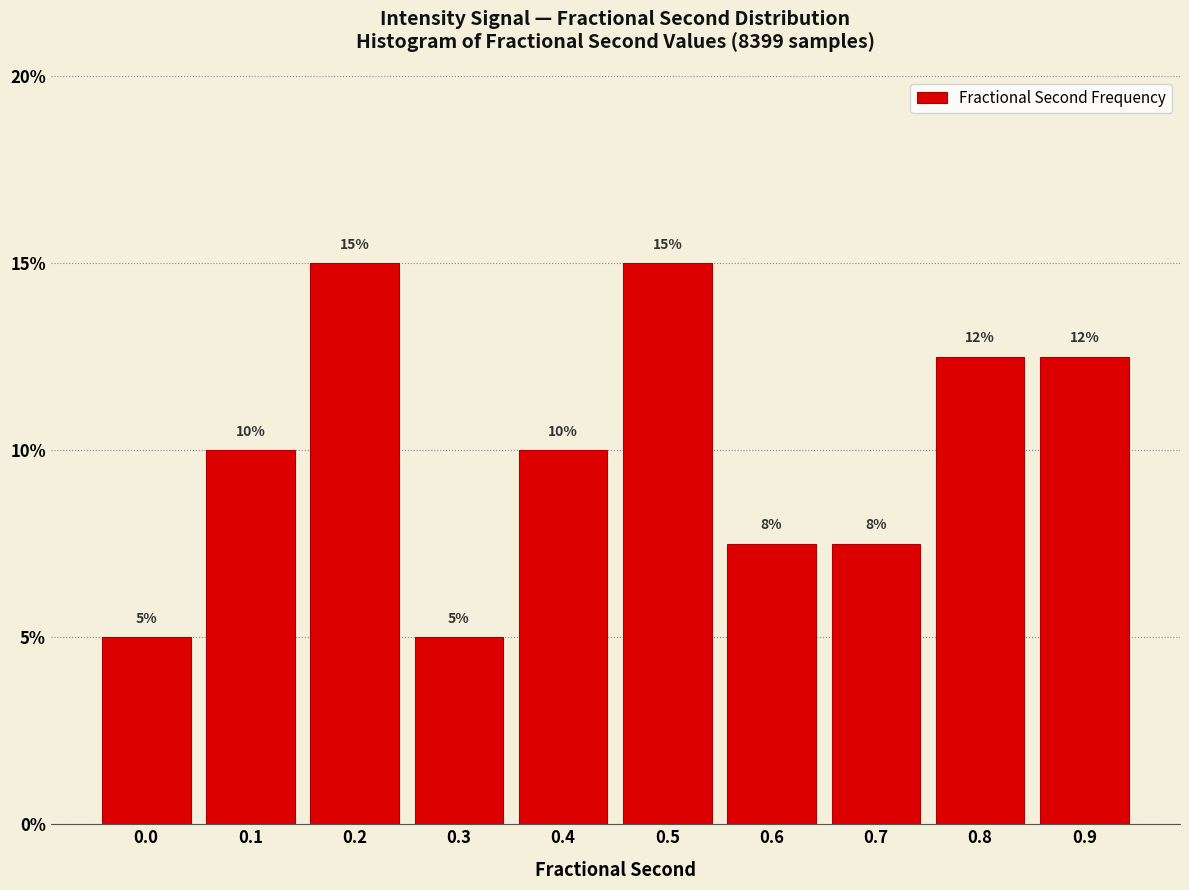

What is the greatest value displayed?

15.0